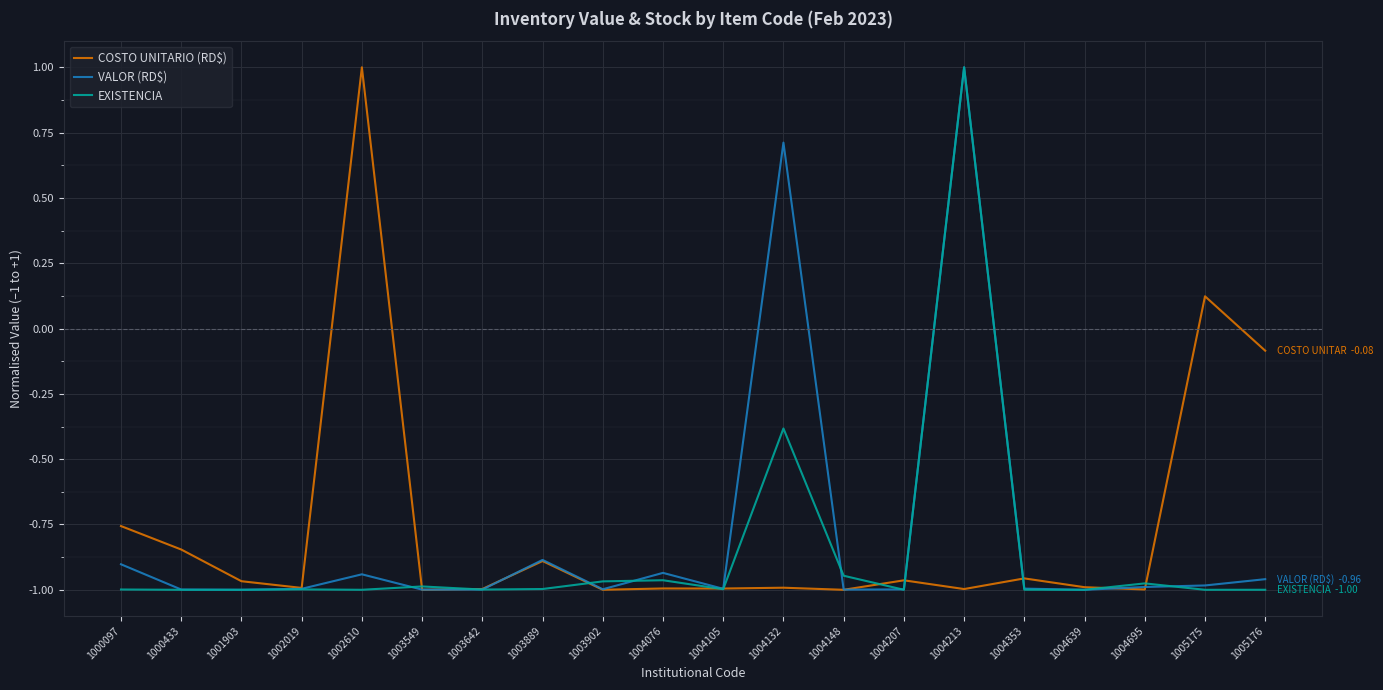

The VALOR (RD$) series shows -1.0 at 1005176. True or false?

True